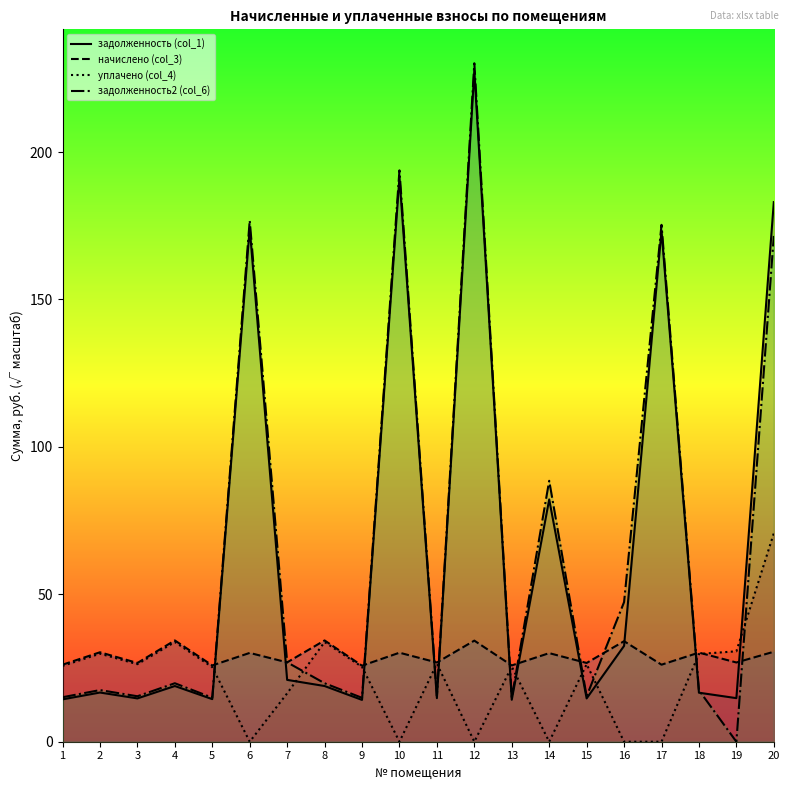

At which category does начислено (col_3) reach its first local peak?

2